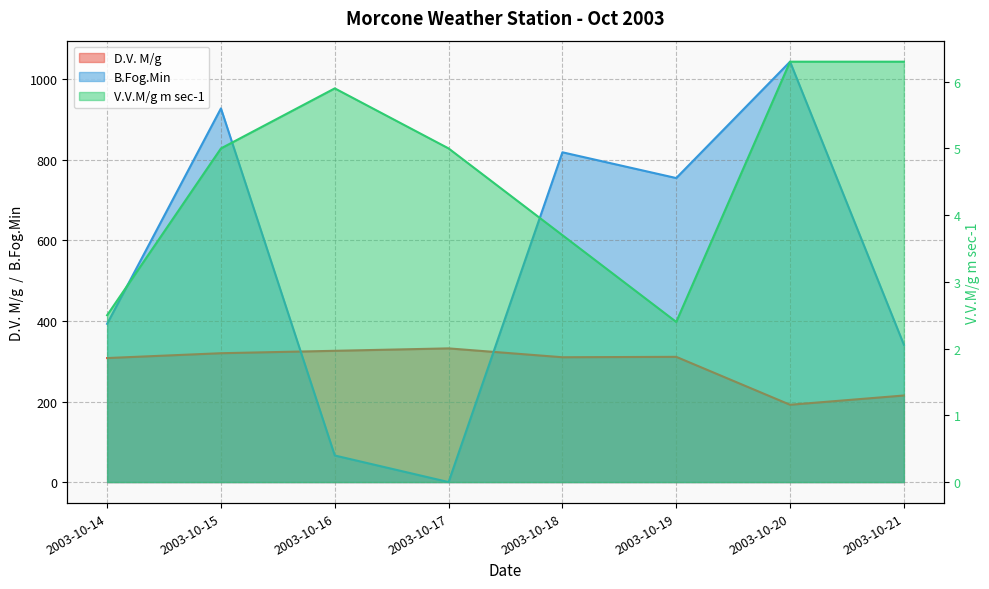

What is the difference between the B.Fog.Min values at 2003-10-21 and 2003-10-18?

478.0